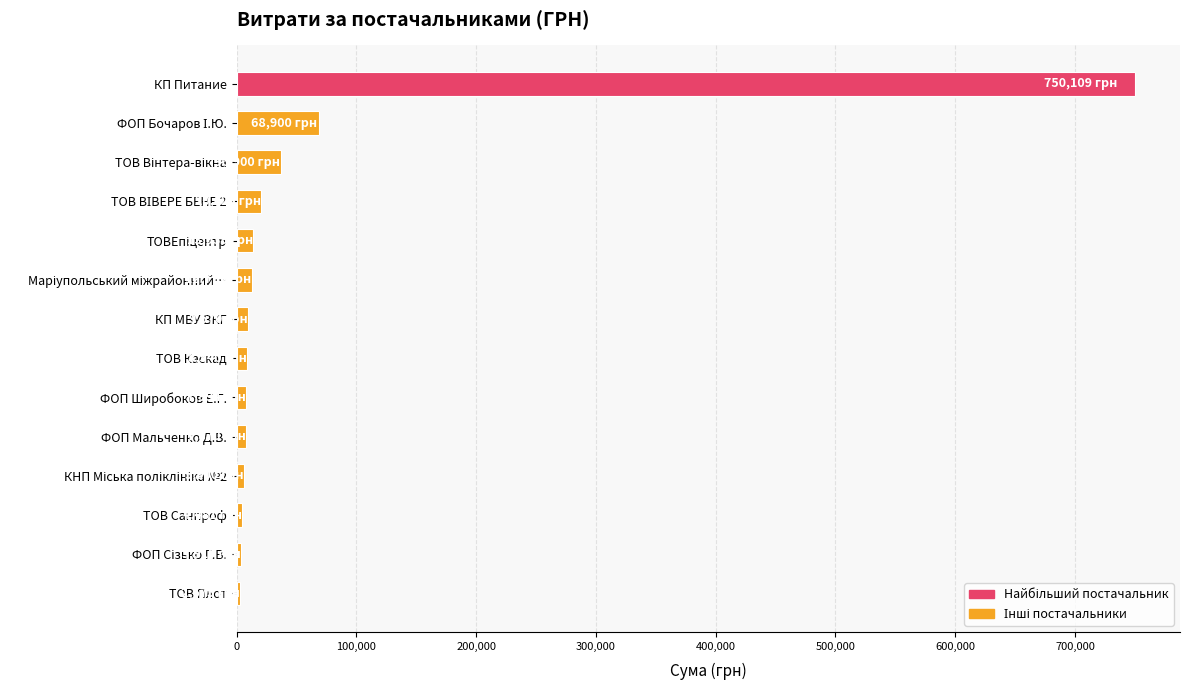

What is the greatest value displayed?

750109.4